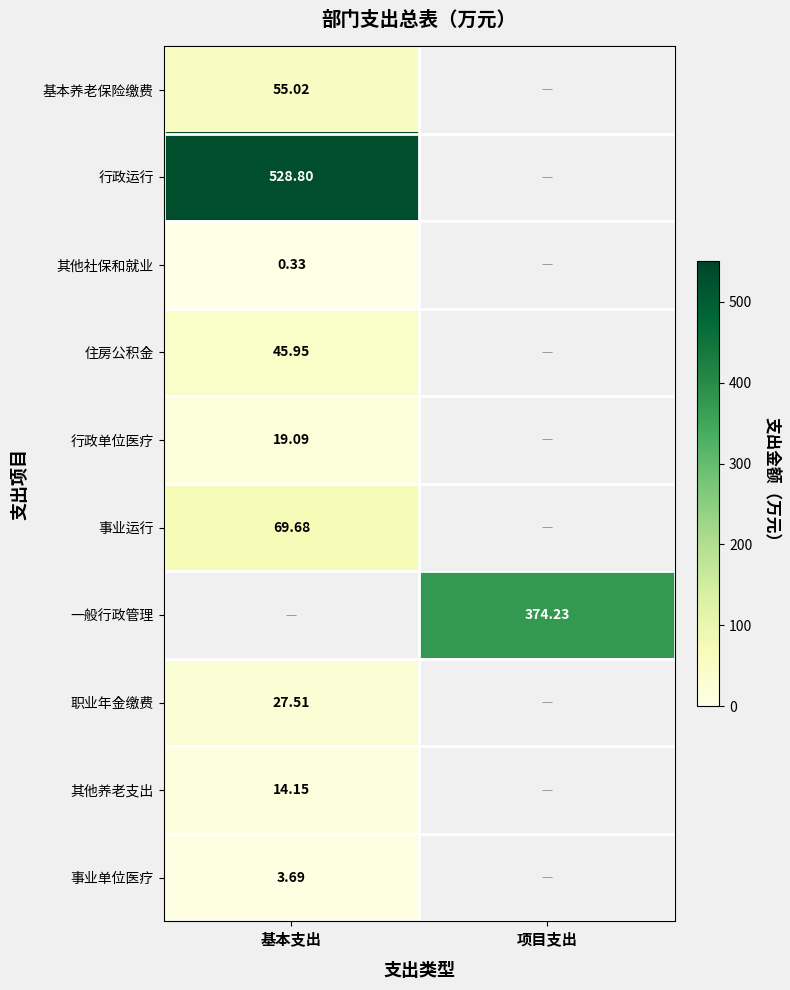

How many distinct data groups are displayed?

10